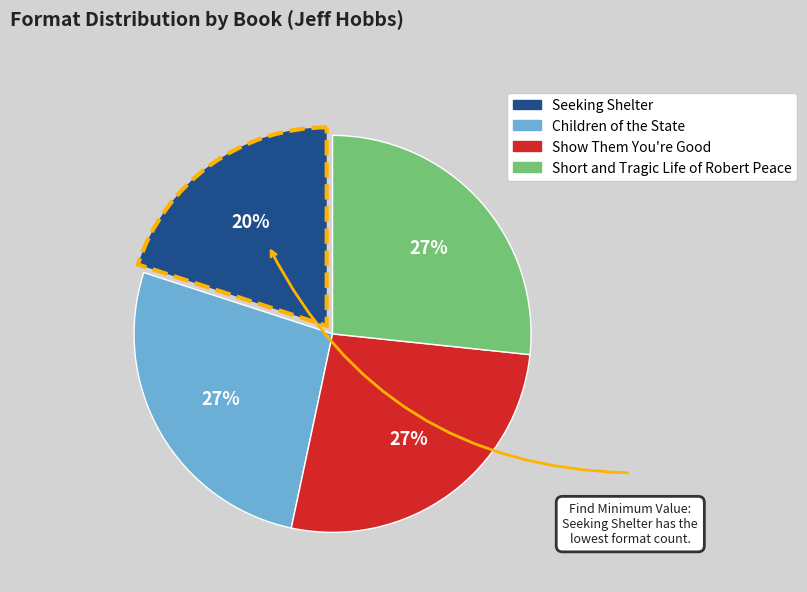

To the nearest percent, what is the combined percentage of Short and Tragic Life of Robert Peace and Show Them You're Good?

53%